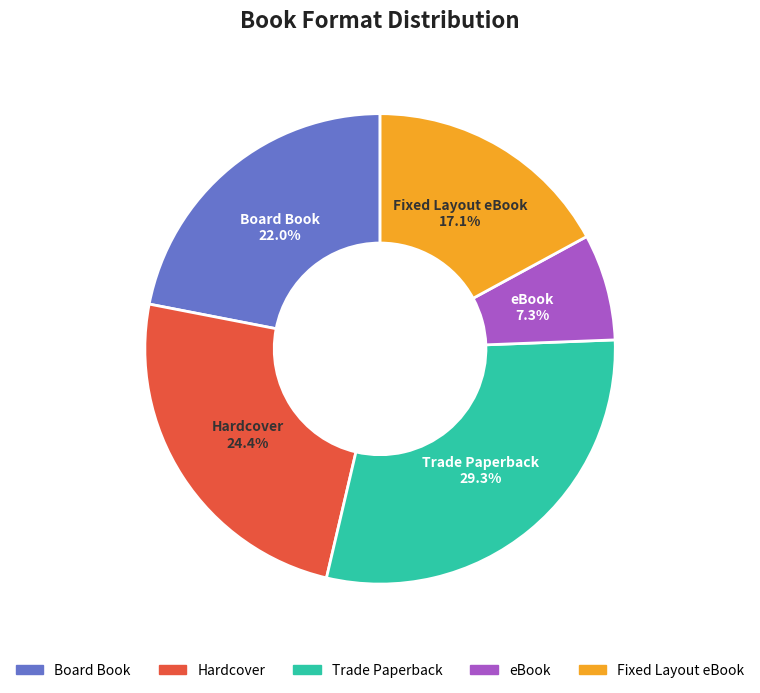

To the nearest percent, what is the difference between the largest and smallest slice percentages?

22%